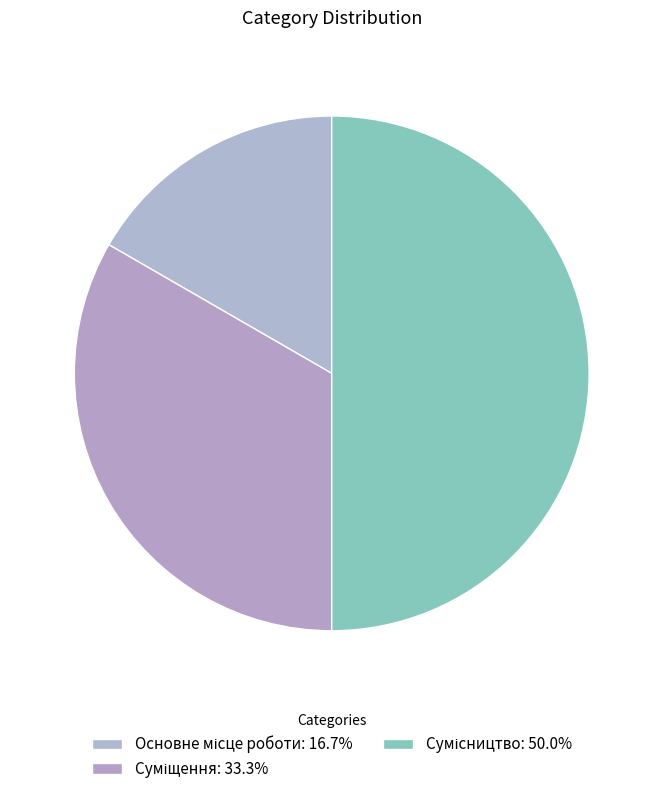

How many slices are in this pie chart?

3